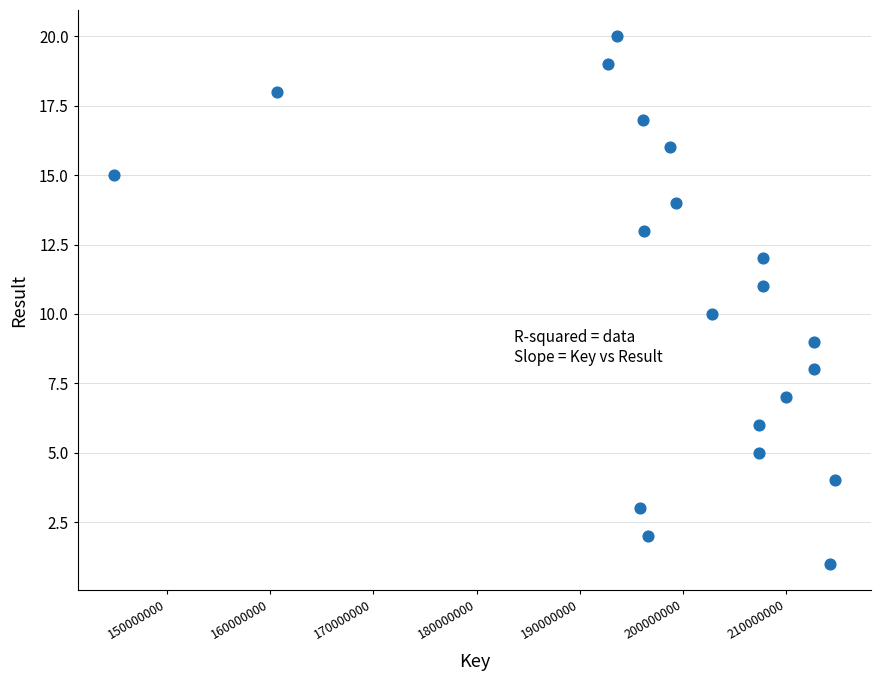

What is the range of Y values (max minus min)?

19